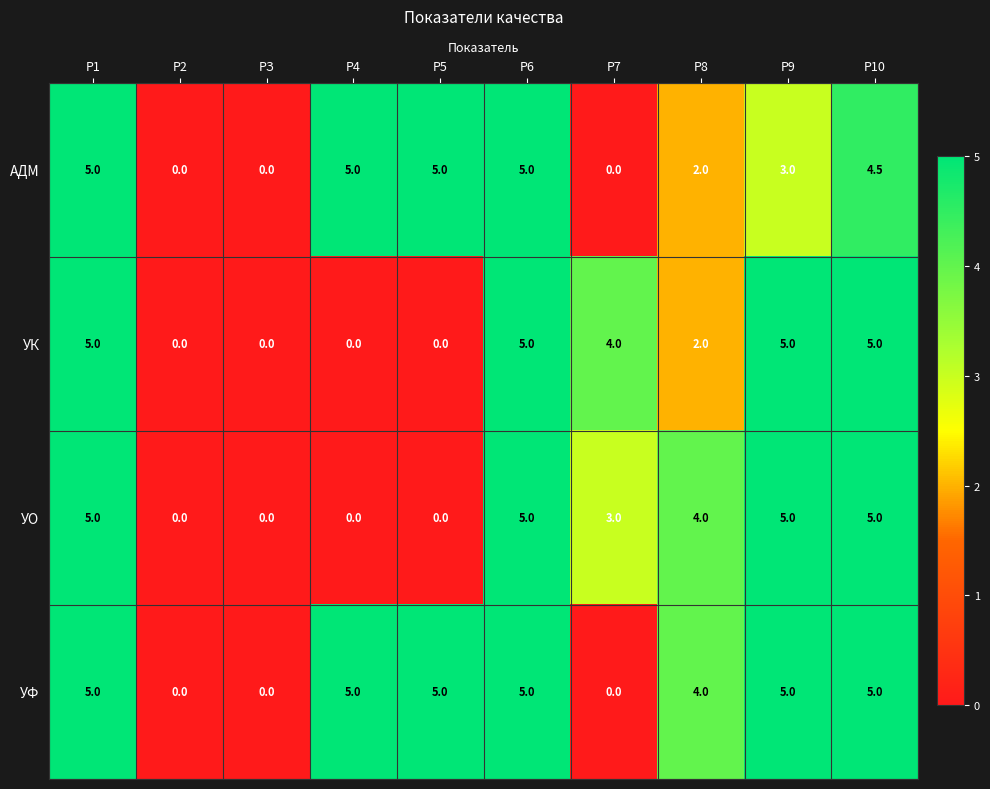

Is it true that УФ equals 5.0 at Р5?

True